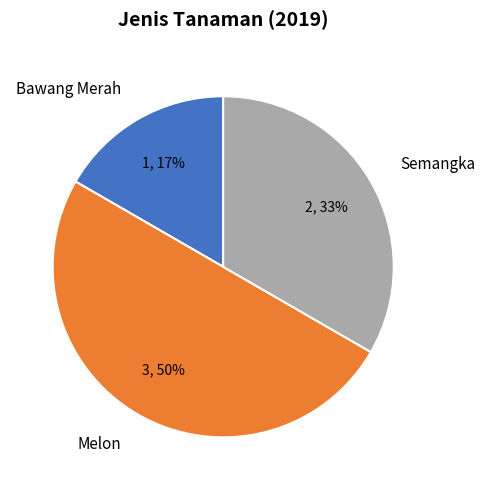

The Melon slice represents 43% of the pie. True or false?

False